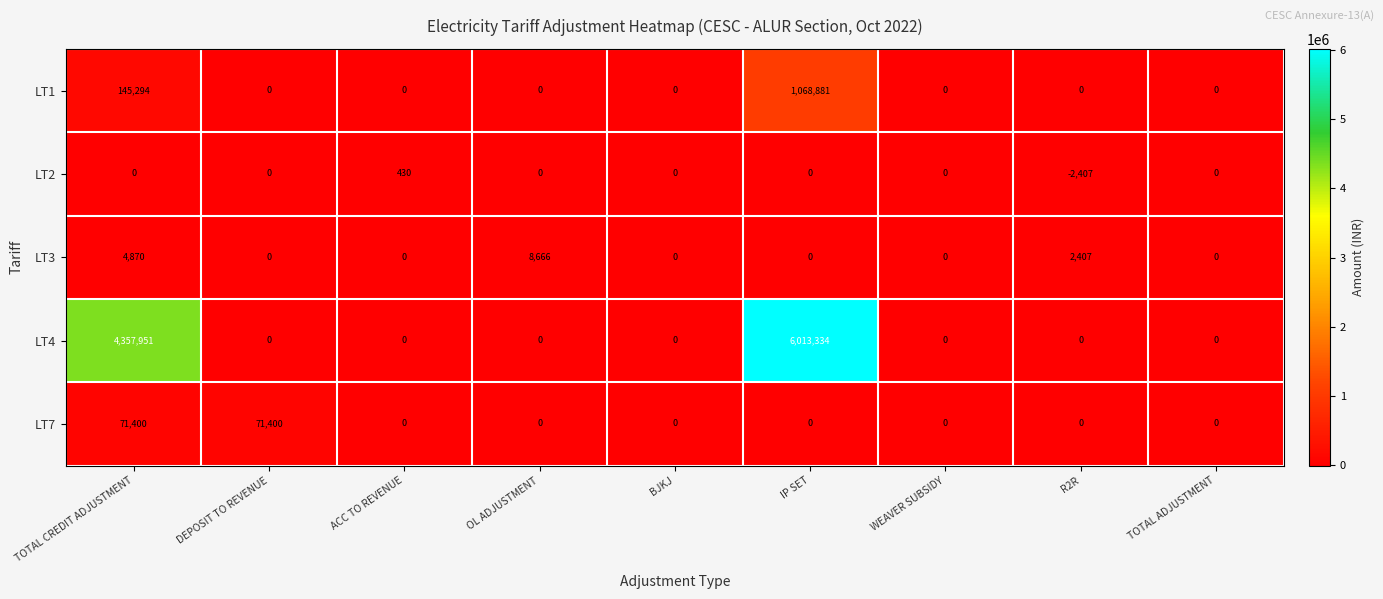

List the series in order of their peak value, lowest first.

LT2, LT3, LT7, LT1, LT4